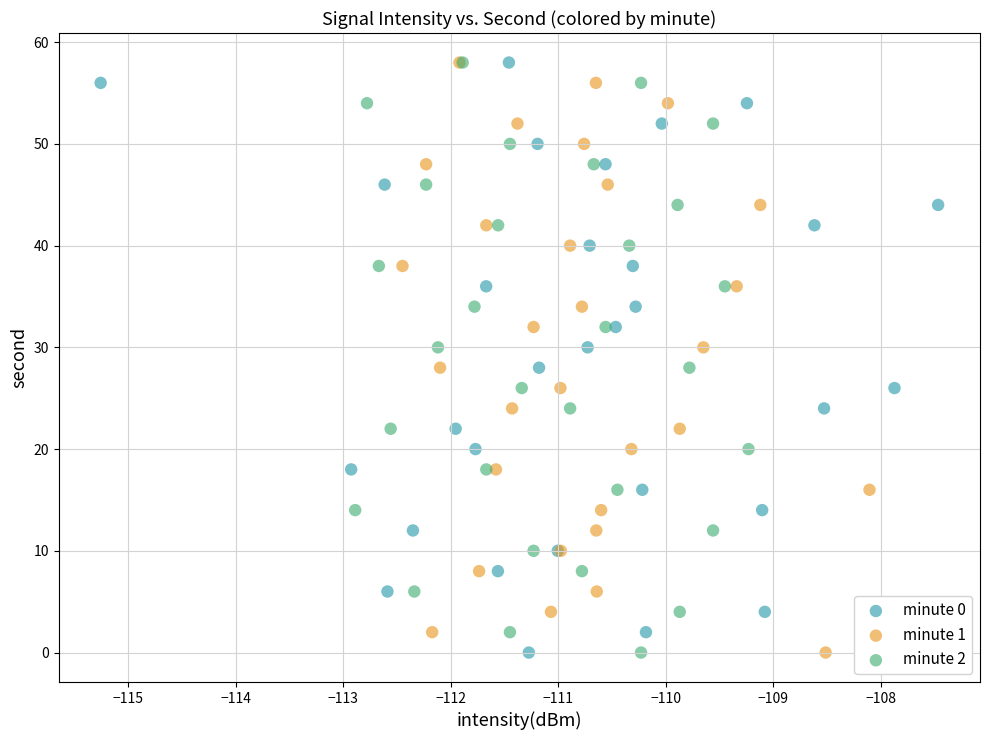

What are all the series names shown in the legend?

minute 0, minute 1, minute 2